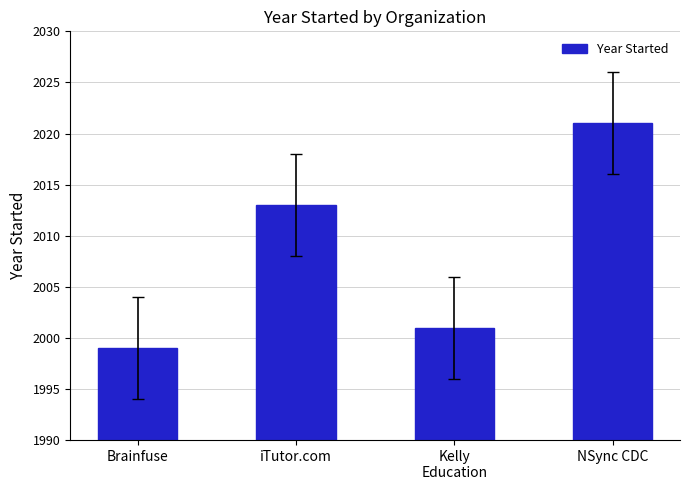

Count the number of data series in this chart.

1